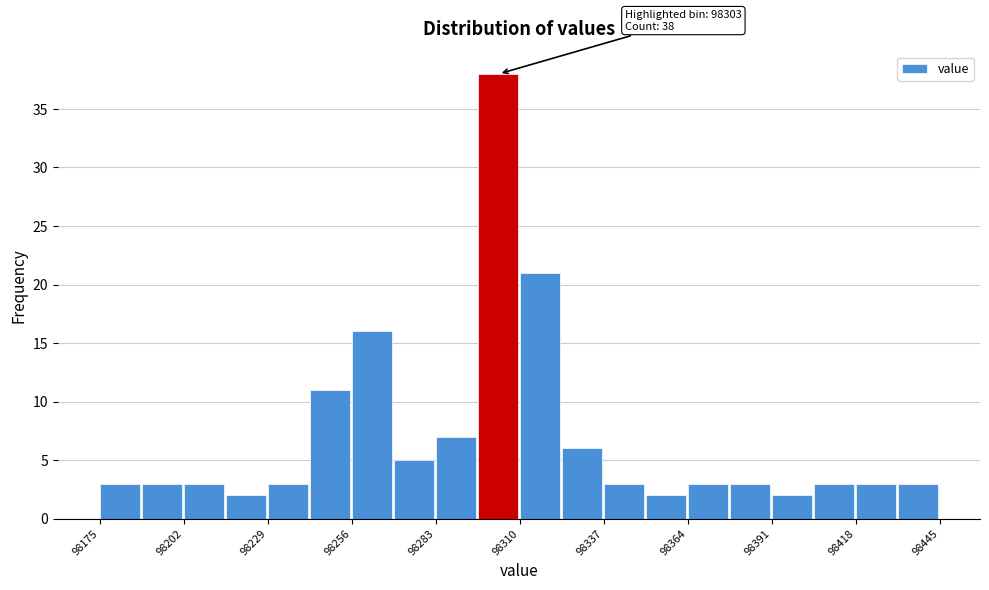

Around what value on the x-axis is the tallest bar? Give the approximate position of its centre, as read against the axis.

98305